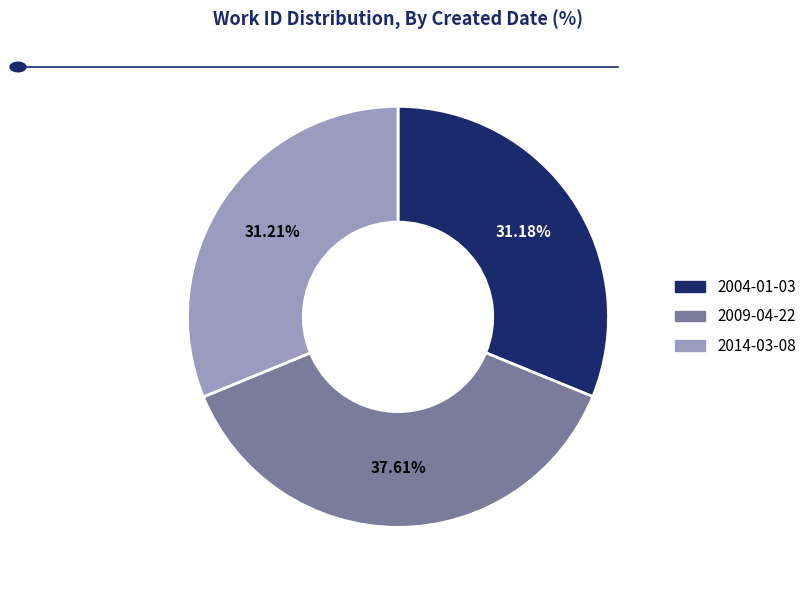

True or false: 2004-01-03 accounts for 31% of the total.

True